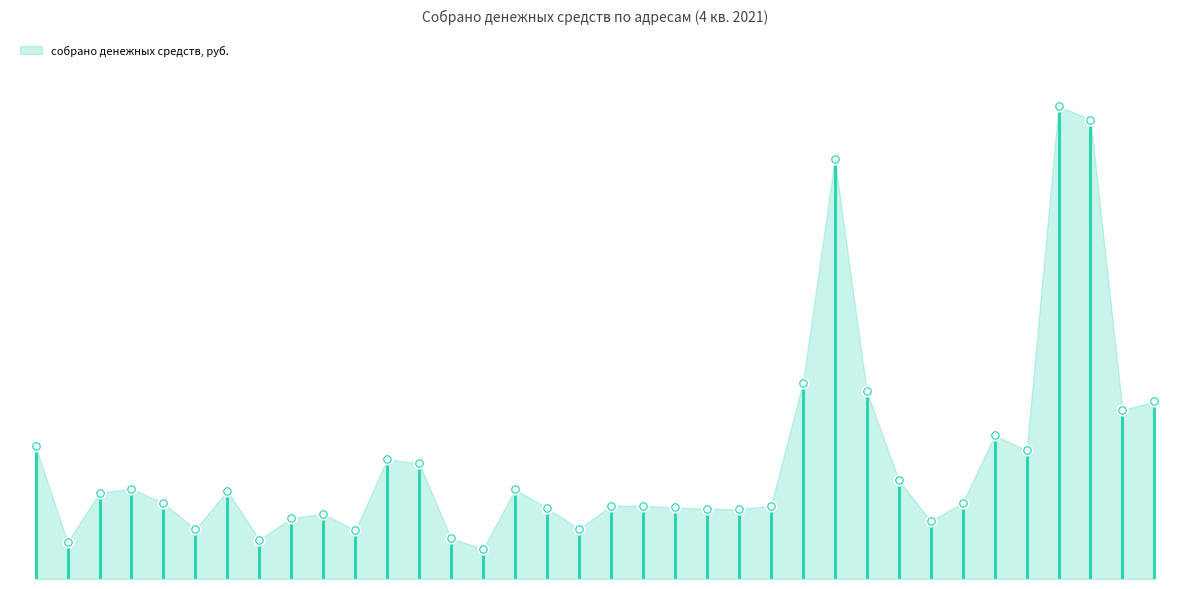

Between ул. Спартака №2 and ул. Первомайская №30а, which is larger?

ул. Спартака №2